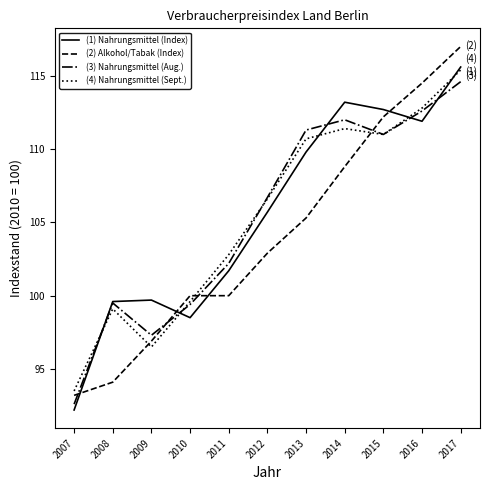

What is the difference between the (4) Nahrungsmittel (Sept.) values at 2011 and 2008?

3.7